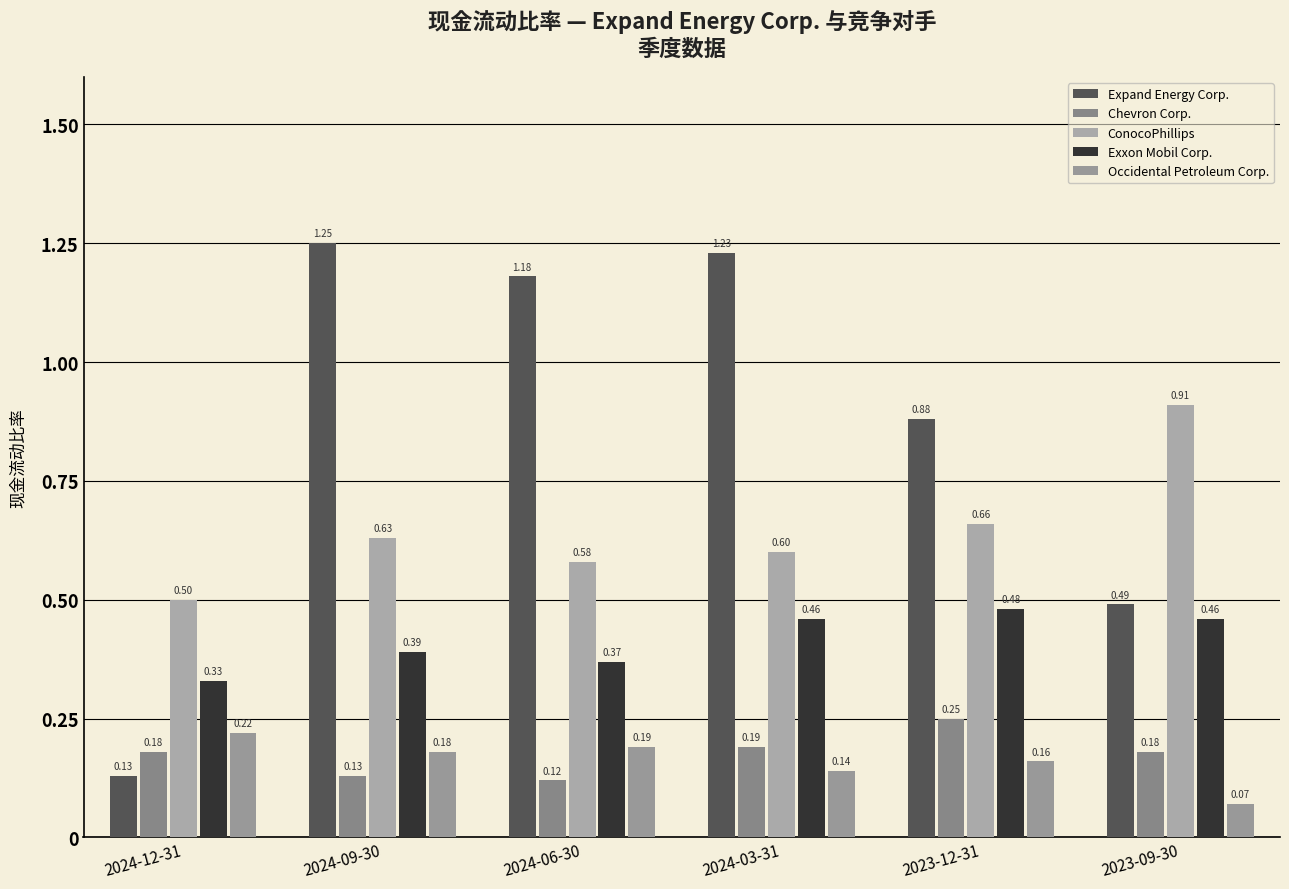

What are all the series names shown in the legend?

Expand Energy Corp., Chevron Corp., ConocoPhillips, Exxon Mobil Corp., Occidental Petroleum Corp.